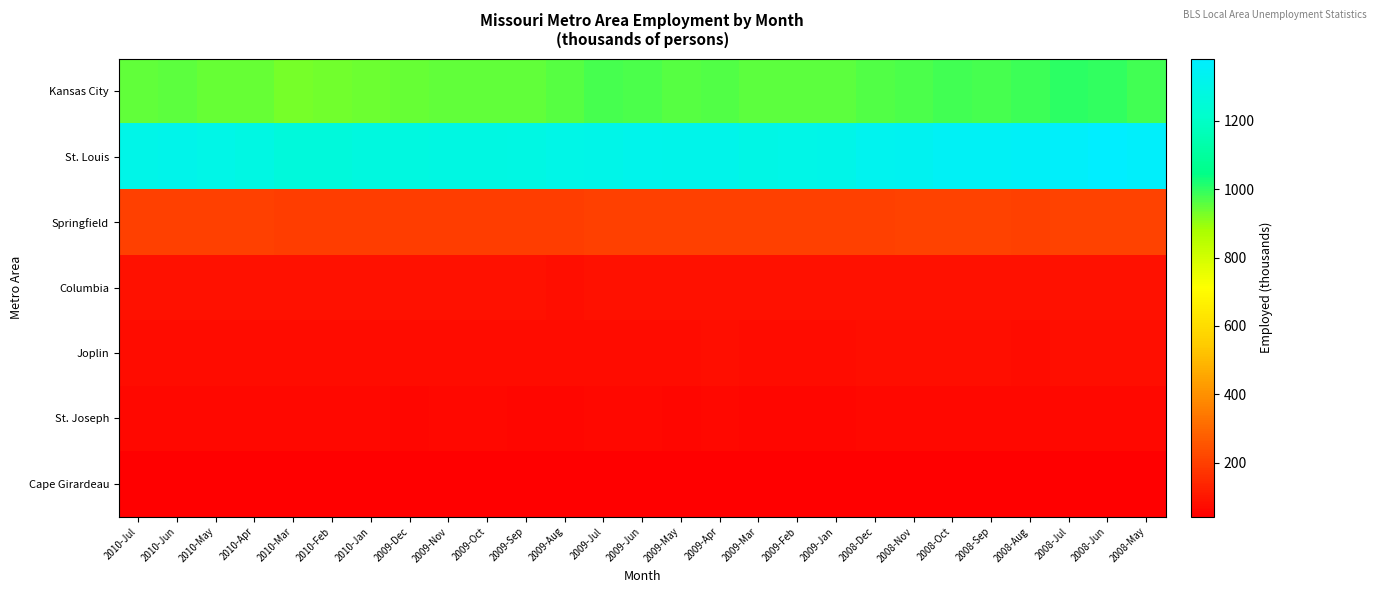

Which category has the lowest value across all series?

2009-Feb